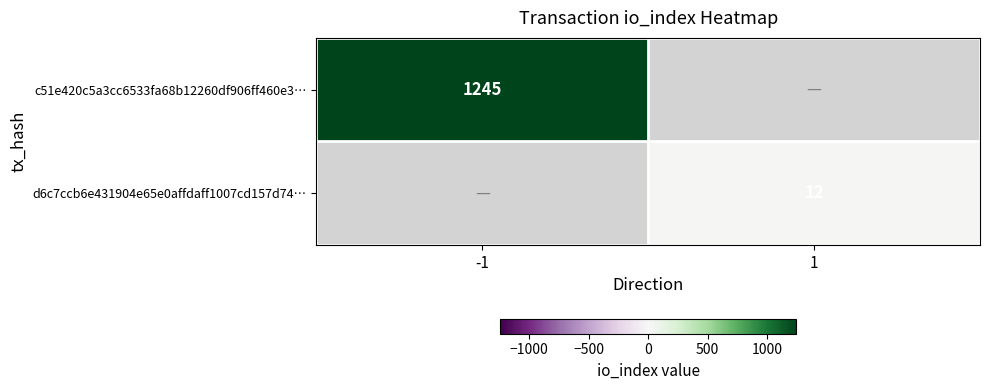

The value of d6c7ccb6e431904e65e0affdaff1007cd157d74… at 1 is 16. True or false?

False